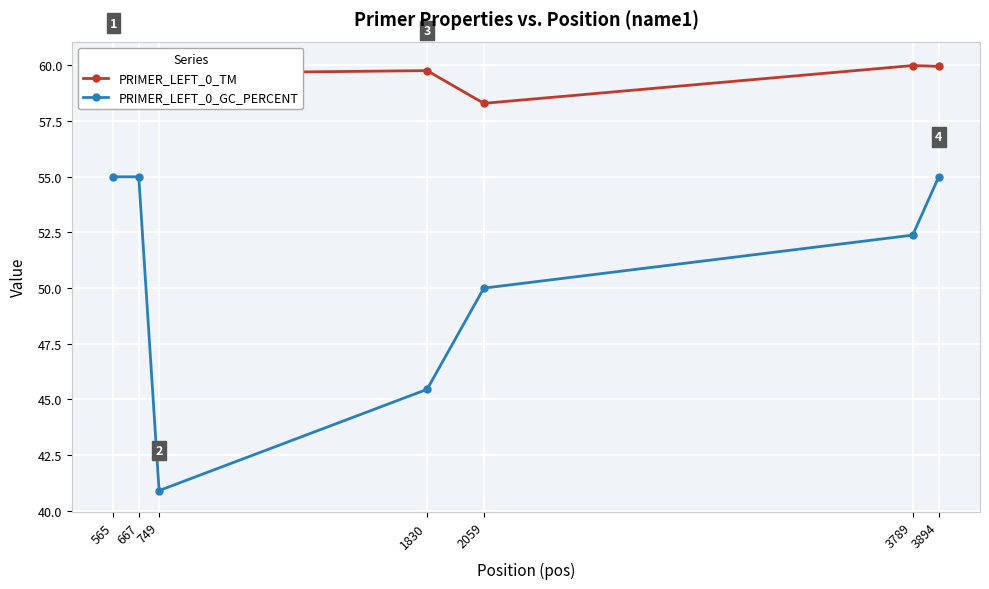

At which category does the chart reach its minimum across all series?

749